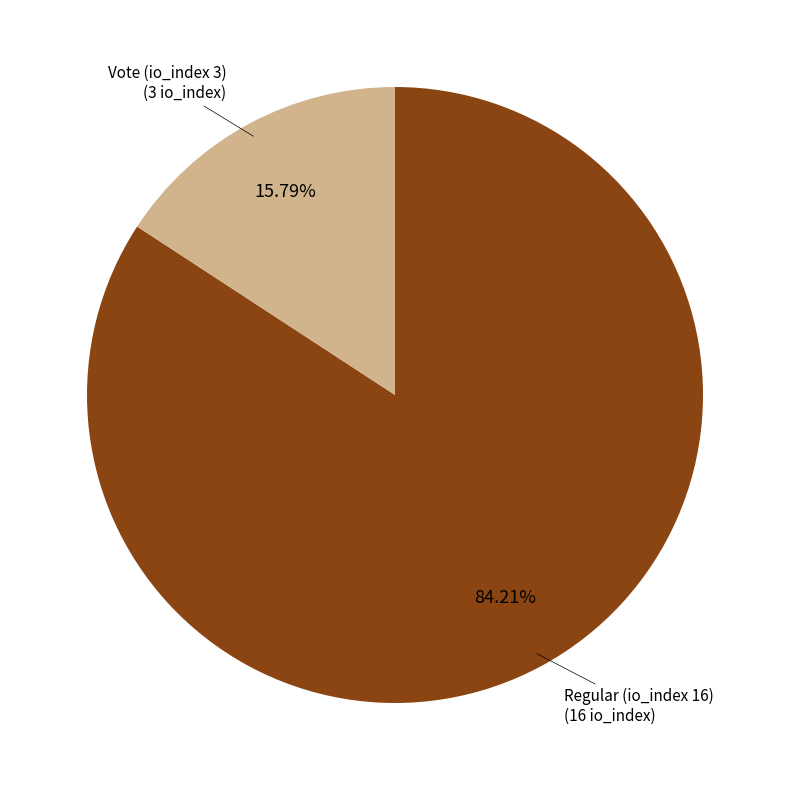

Is there any slice that represents more than half of the pie?

Yes